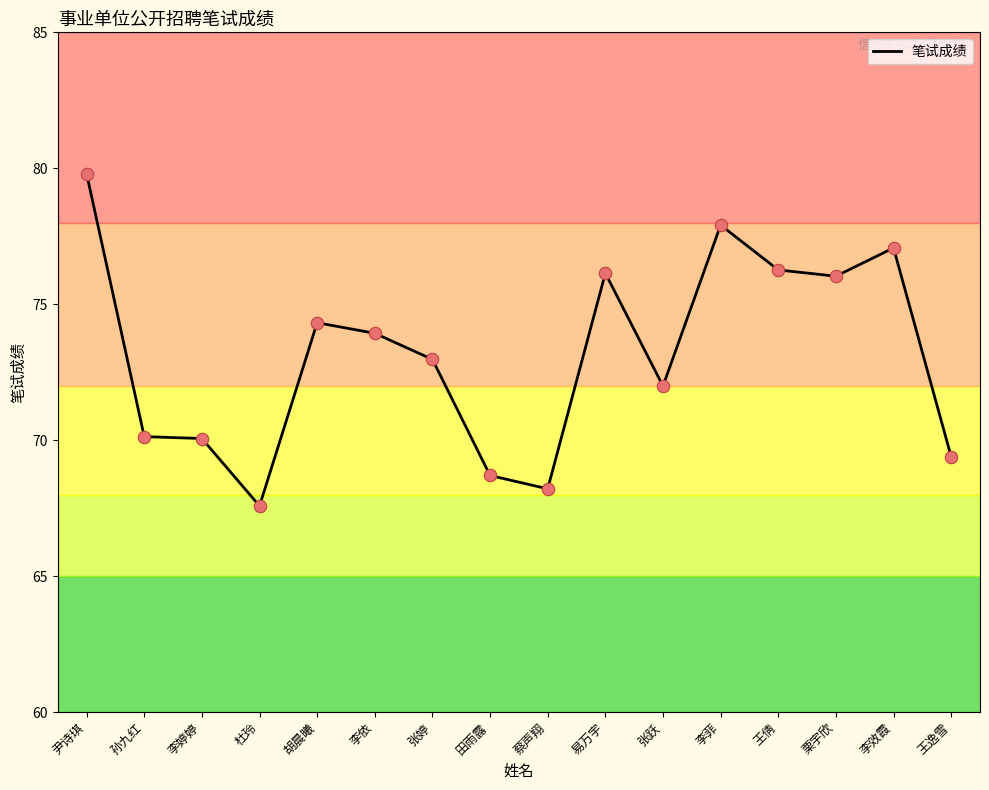

Which has a higher value, 王逸雪 or 李效霞?

李效霞